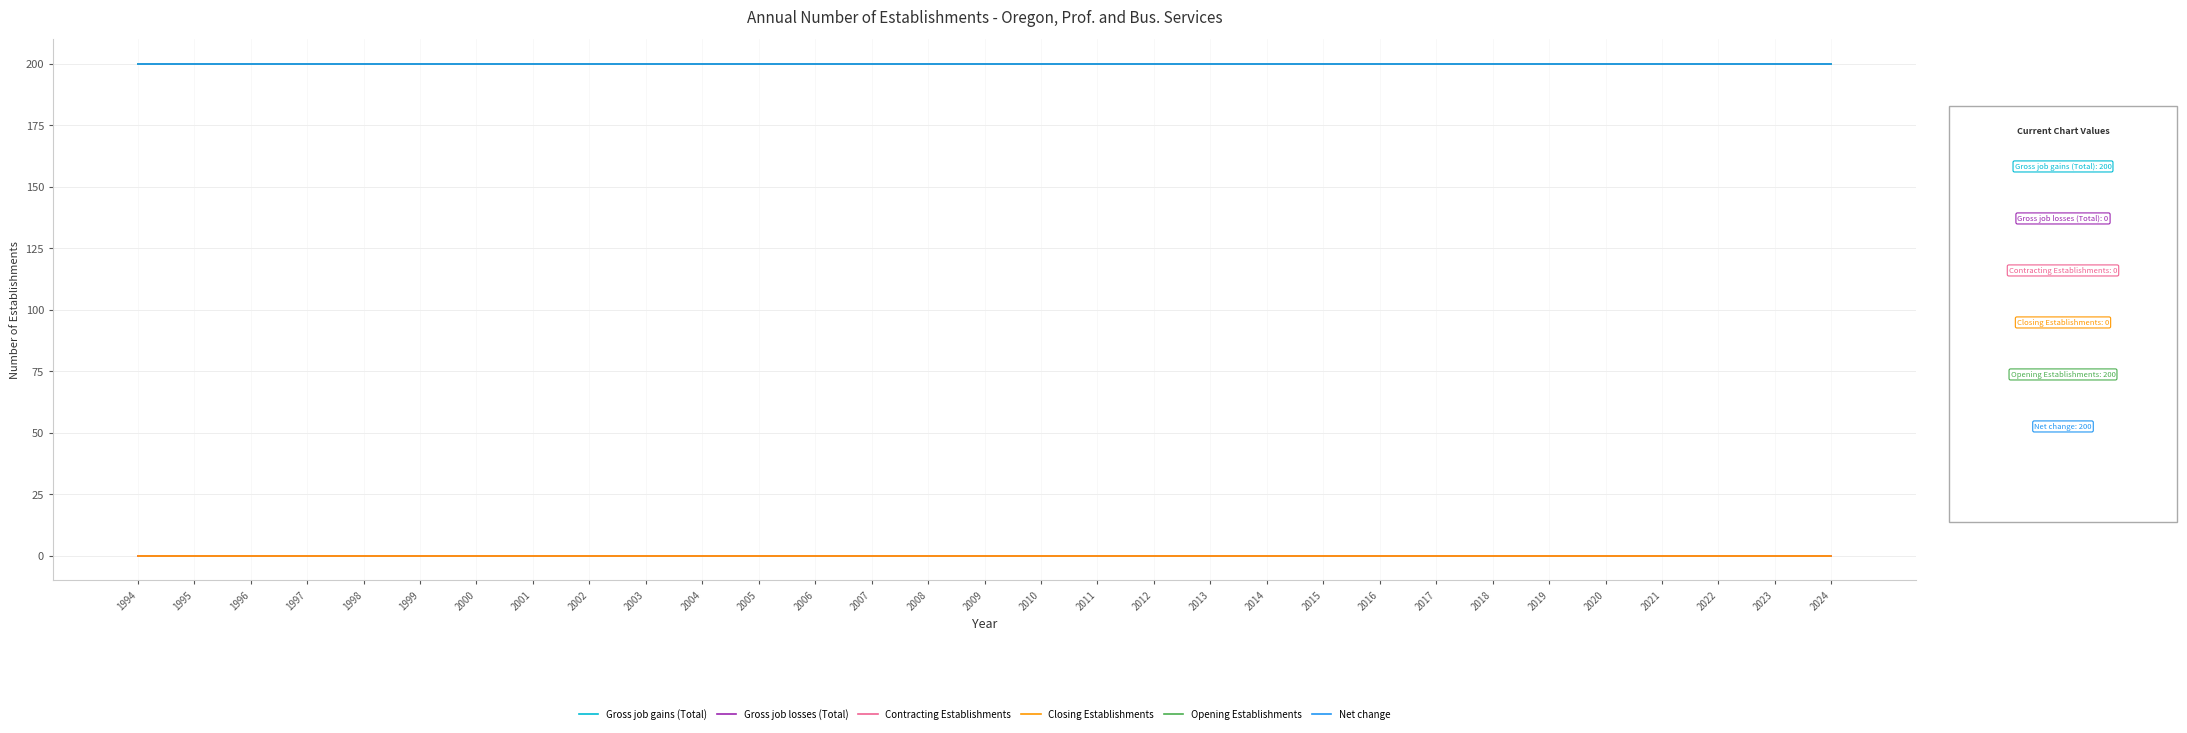

How many lines are shown in the chart?

6